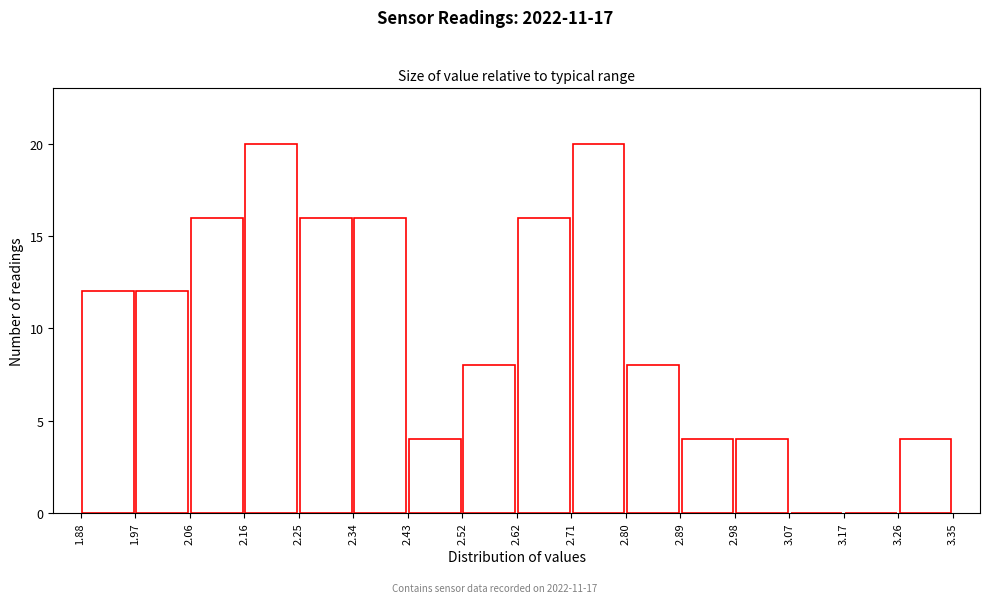

Reading left to right, transcribe this chart: for each bar, give the range it covers on the x-axis and its height. The values are not printed on the chart, so give them approximately, as read against the axis.

1.88 to 1.97: 12
1.97 to 2.06: 12
2.06 to 2.16: 16
2.16 to 2.25: 20
2.25 to 2.34: 16
2.34 to 2.43: 16
2.43 to 2.52: 4
2.52 to 2.62: 8
2.62 to 2.71: 16
2.71 to 2.80: 20
2.80 to 2.89: 8
2.89 to 2.98: 4
2.98 to 3.07: 4
3.07 to 3.17: 0
3.17 to 3.26: 0
3.26 to 3.35: 4